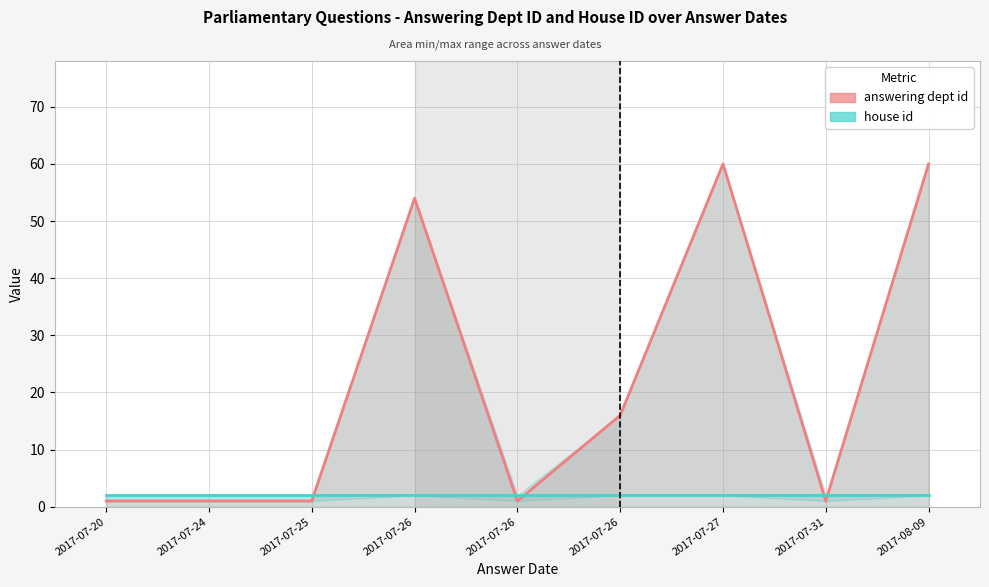

At which category does answering dept id reach its first local valley?

2017-07-26